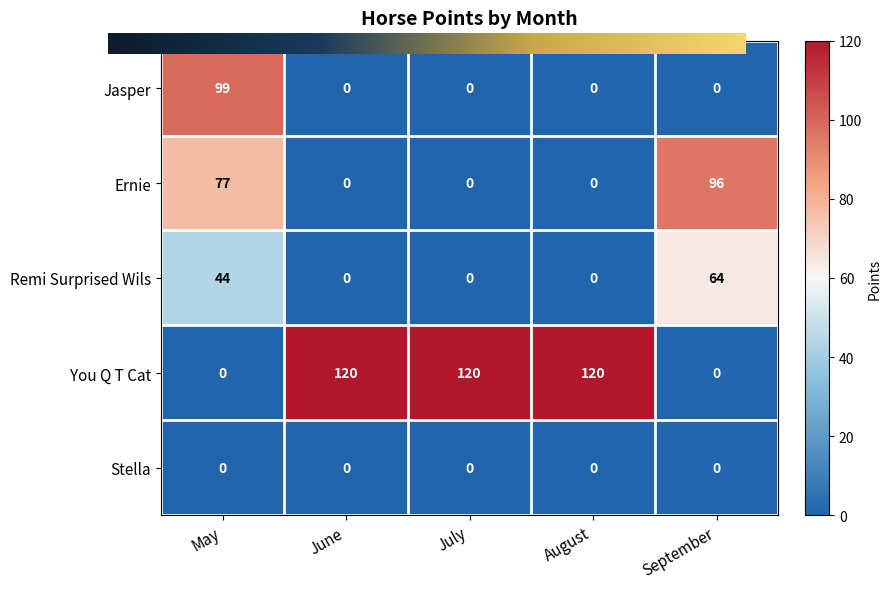

The You Q T Cat series shows 170 at August. True or false?

False